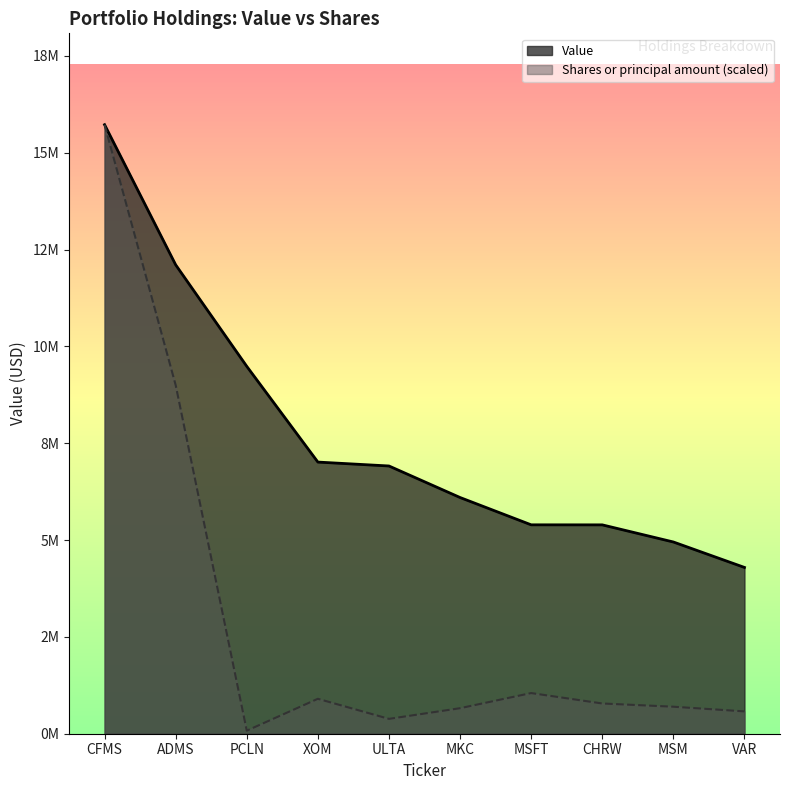

At how many categories does at least one series exceed 6652687?

5